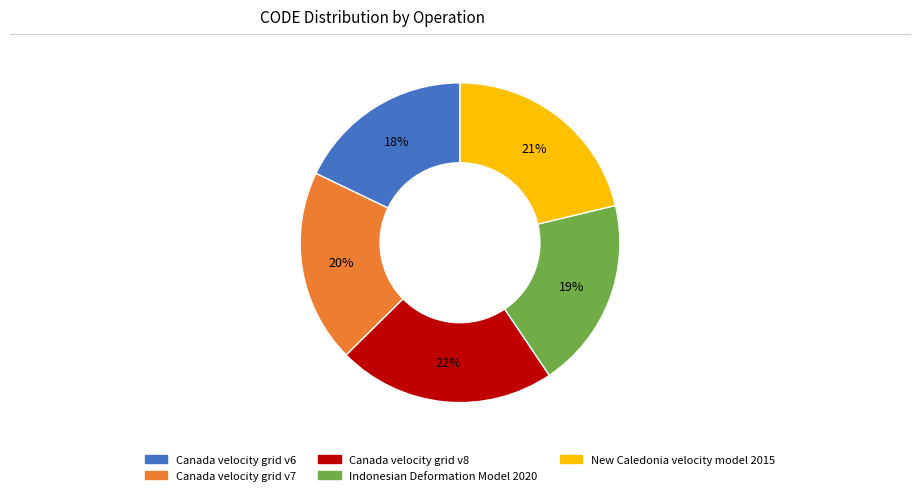

What percentage is the Canada velocity grid v8 slice, to the nearest percent?

22%